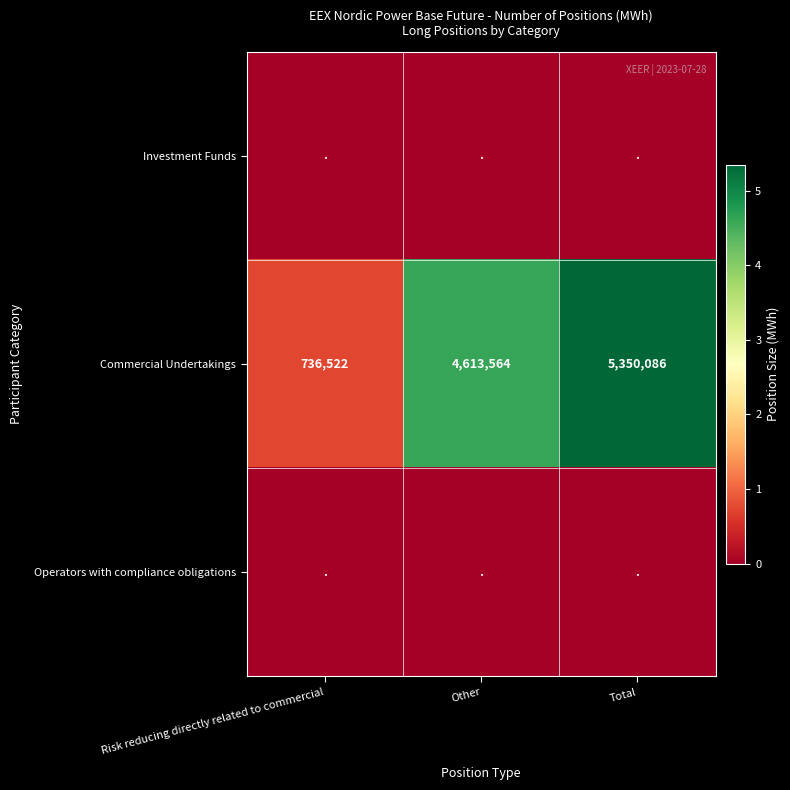

How many distinct data groups are displayed?

3